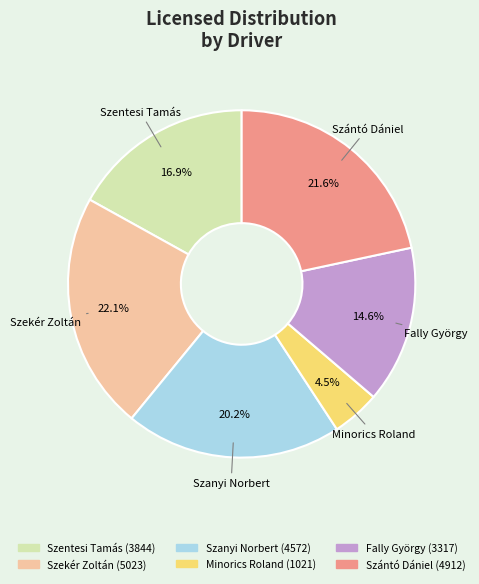

How much of the chart is everything except Szántó Dániel?

78.4%